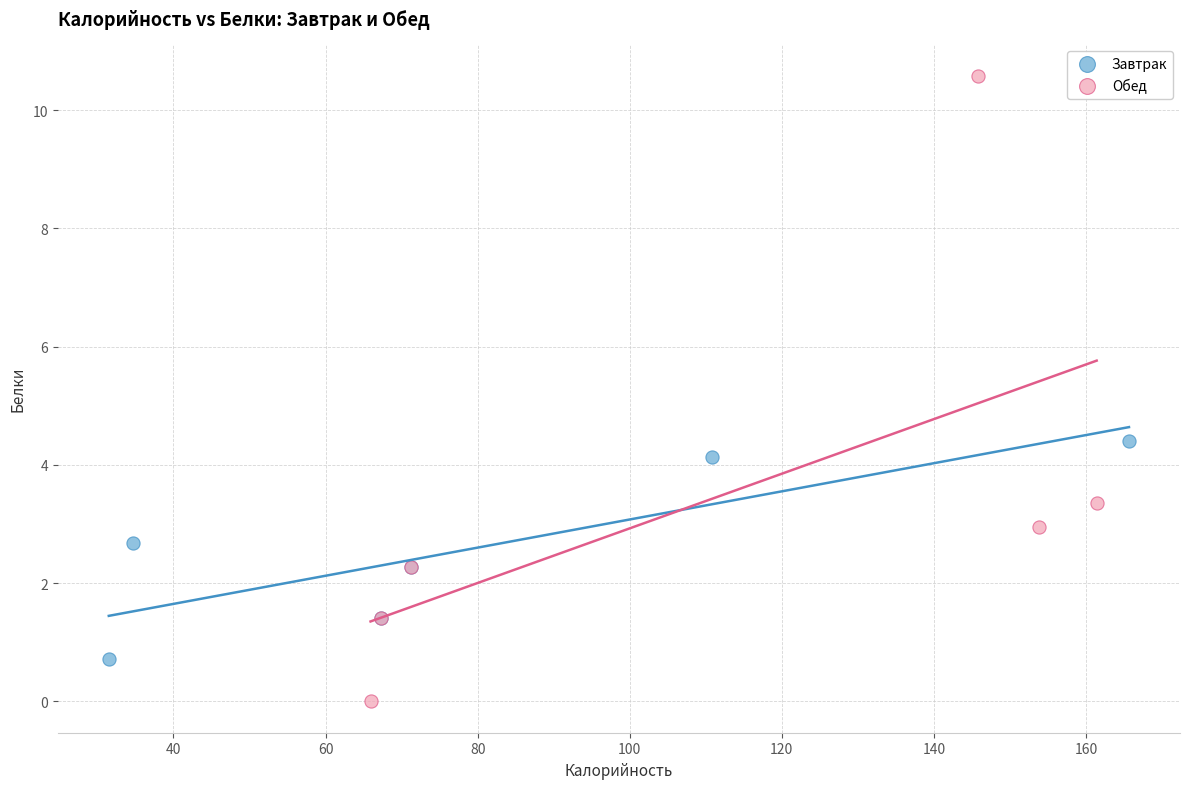

Which series reaches the maximum Y coordinate?

Обед